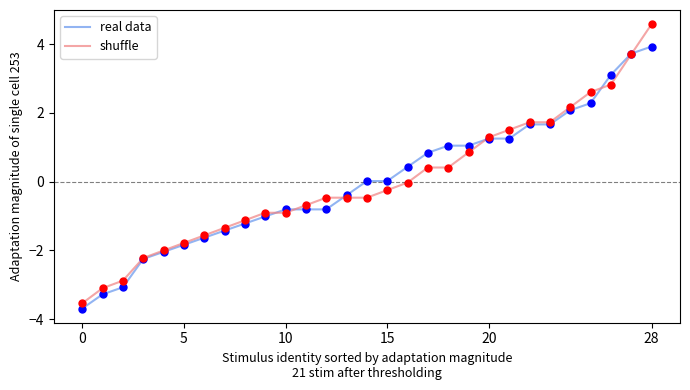

List the series in order of their peak value, highest first.

shuffle, real data